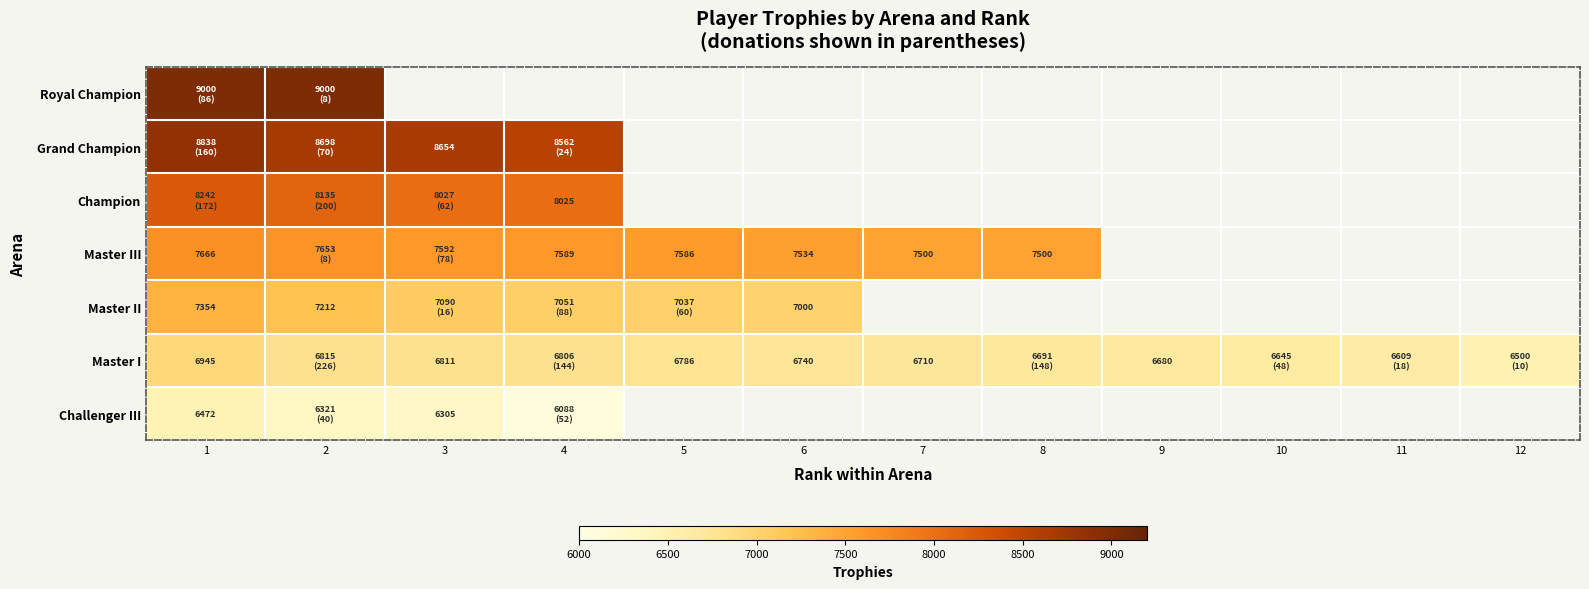

At which category is the sum across all series the highest?

1